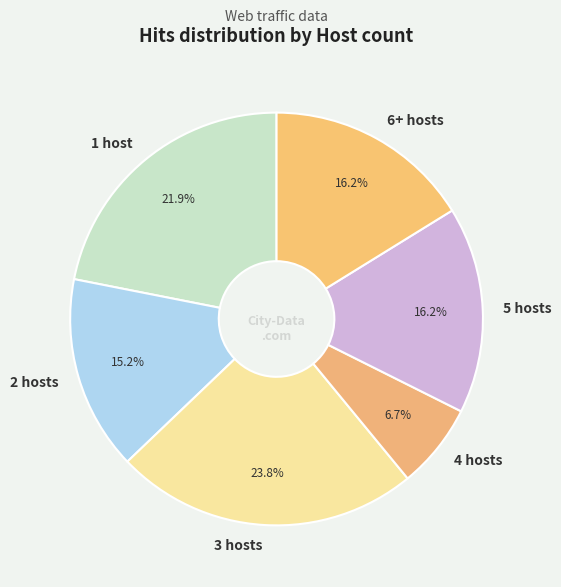

What percentage is NOT represented by 2 hosts?

84.8%